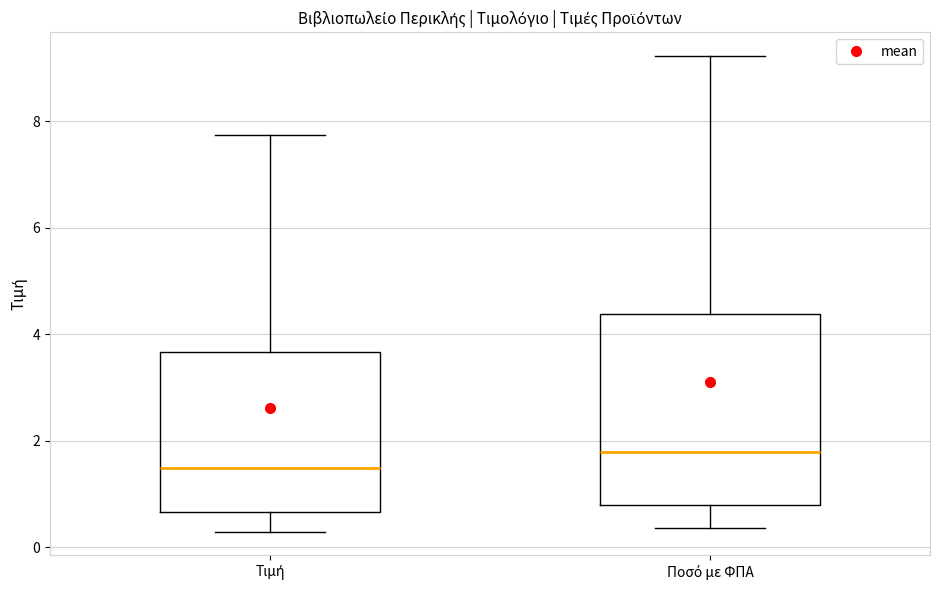

Comparing the boxes themselves (not the whiskers), which one is the tallest?

Ποσό με ΦΠΑ